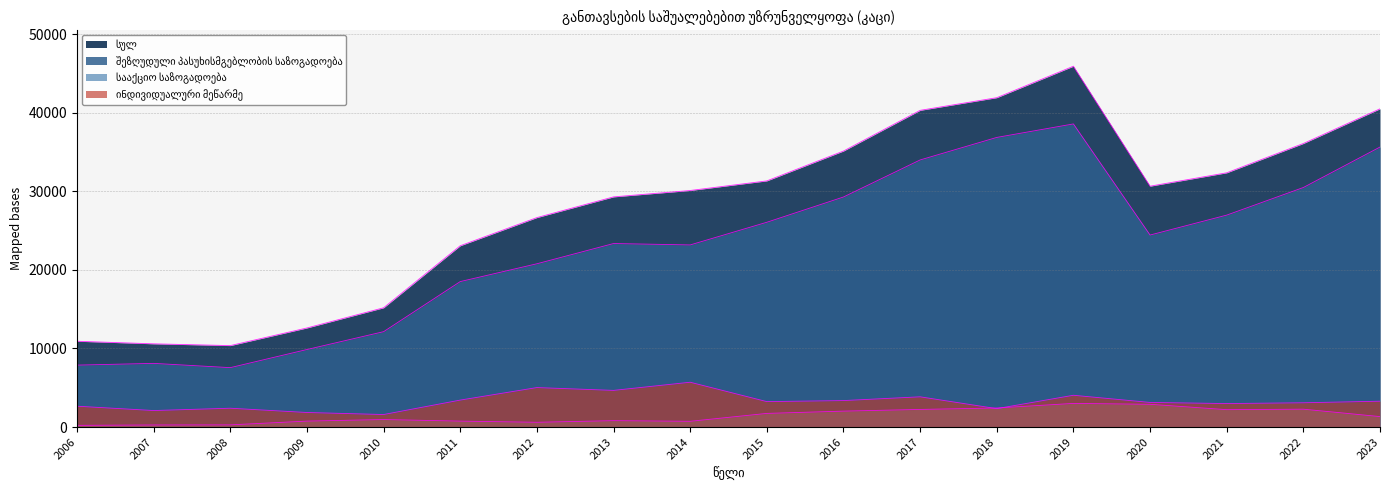

At which category is the sum across all series the highest?

2019